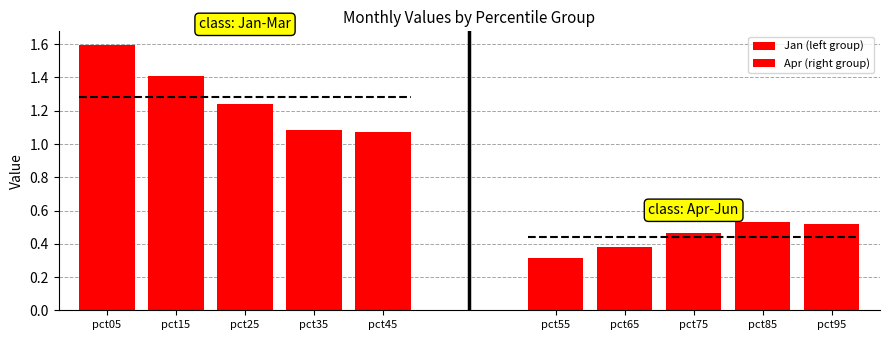

What is the maximum value for Jan (left group)?

1.6